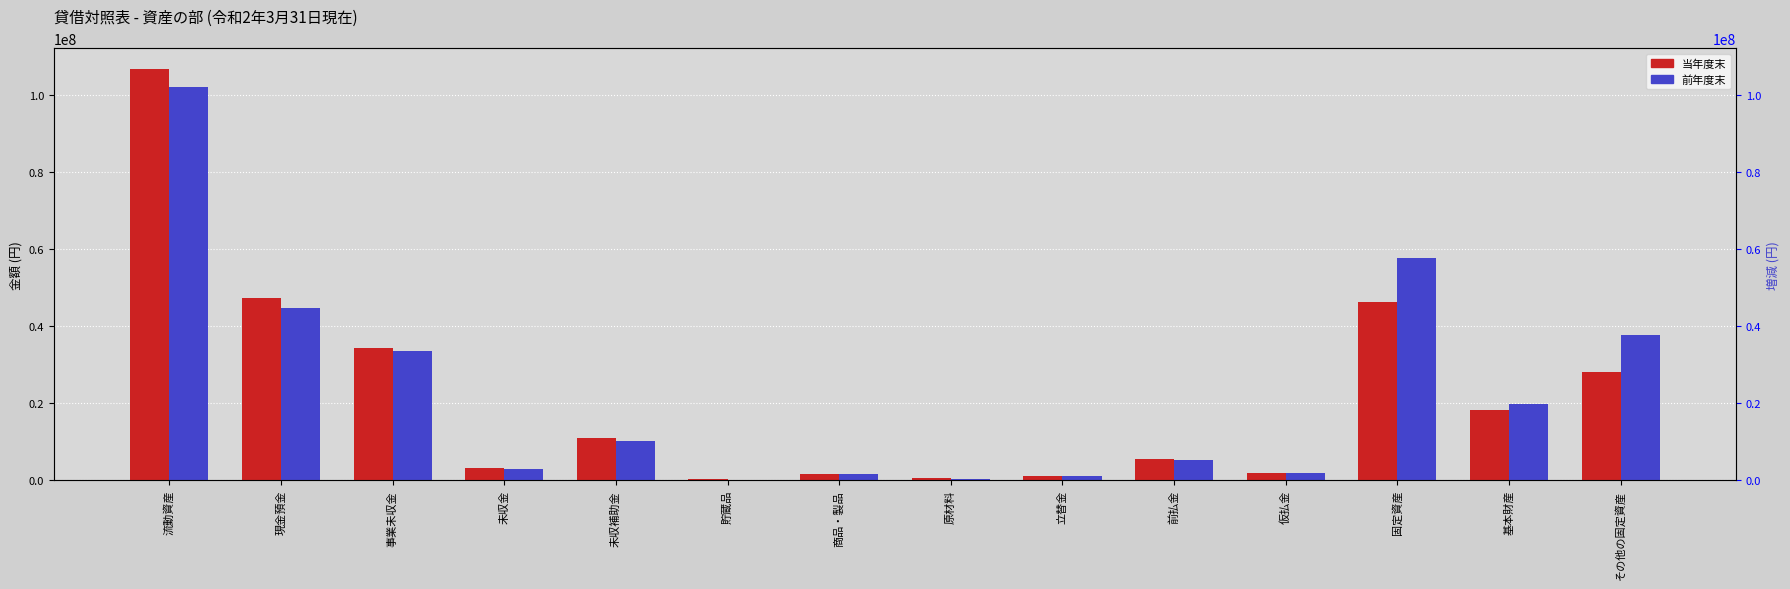

The value of 前年度末 at 立替金 is 1231626. True or false?

True